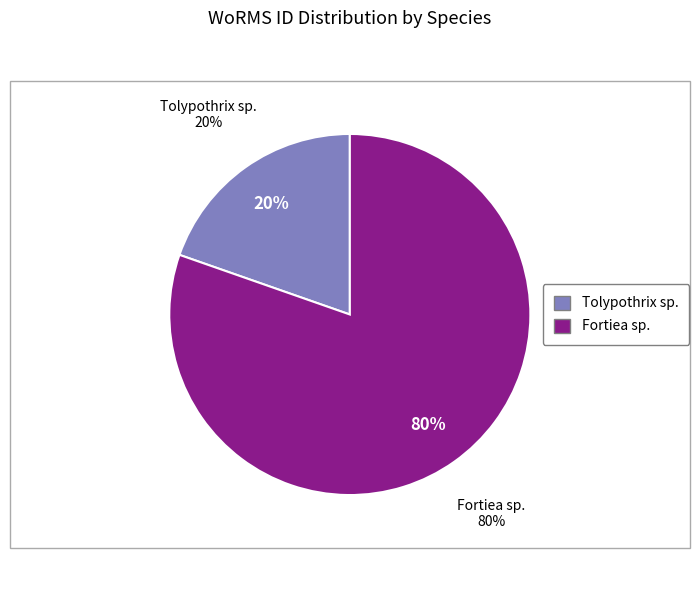

True or false: Fortiea sp. accounts for 80% of the total.

True